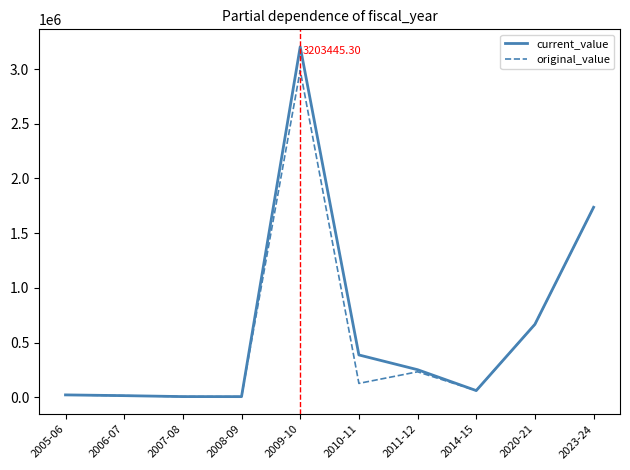

Between 2011-12 and 2023-24, which series saw the biggest shift?

original_value